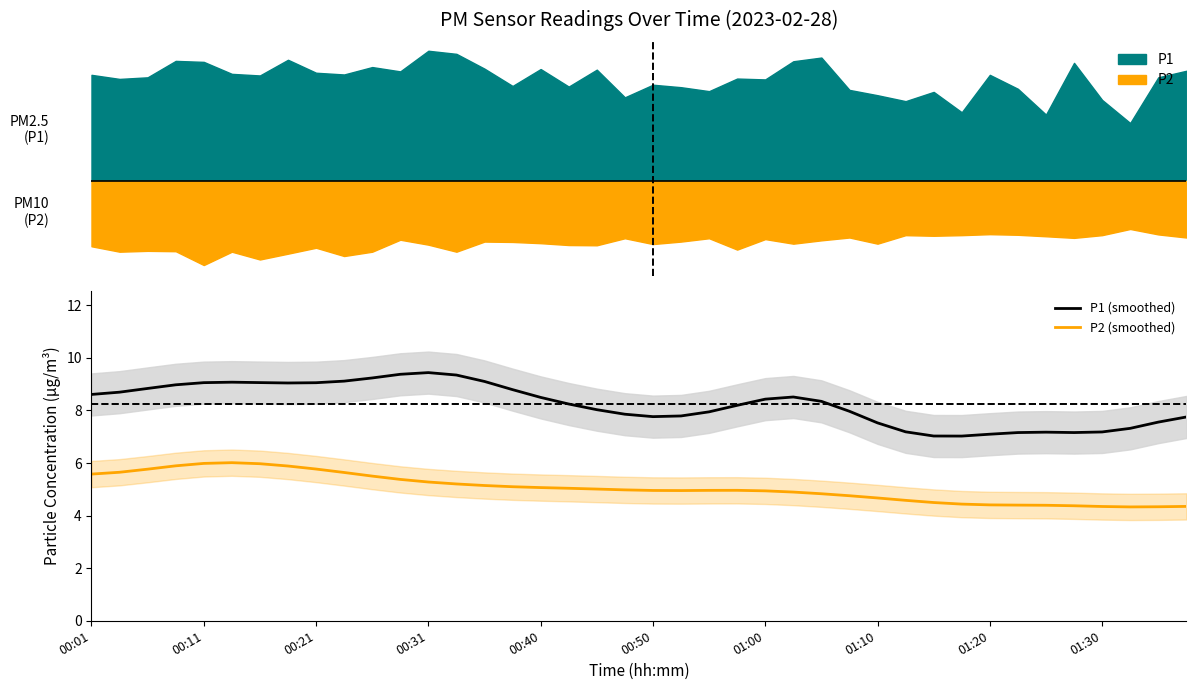

What are all the series names shown in the legend?

P1 (smoothed), P2 (smoothed)